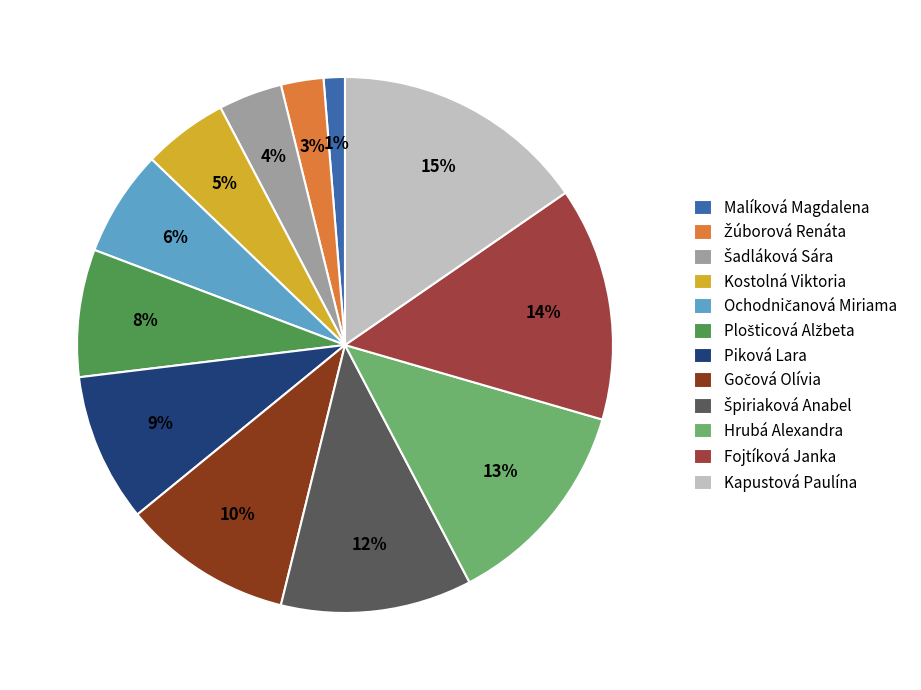

What percentage is the Hrubá Alexandra slice, to the nearest percent?

13%